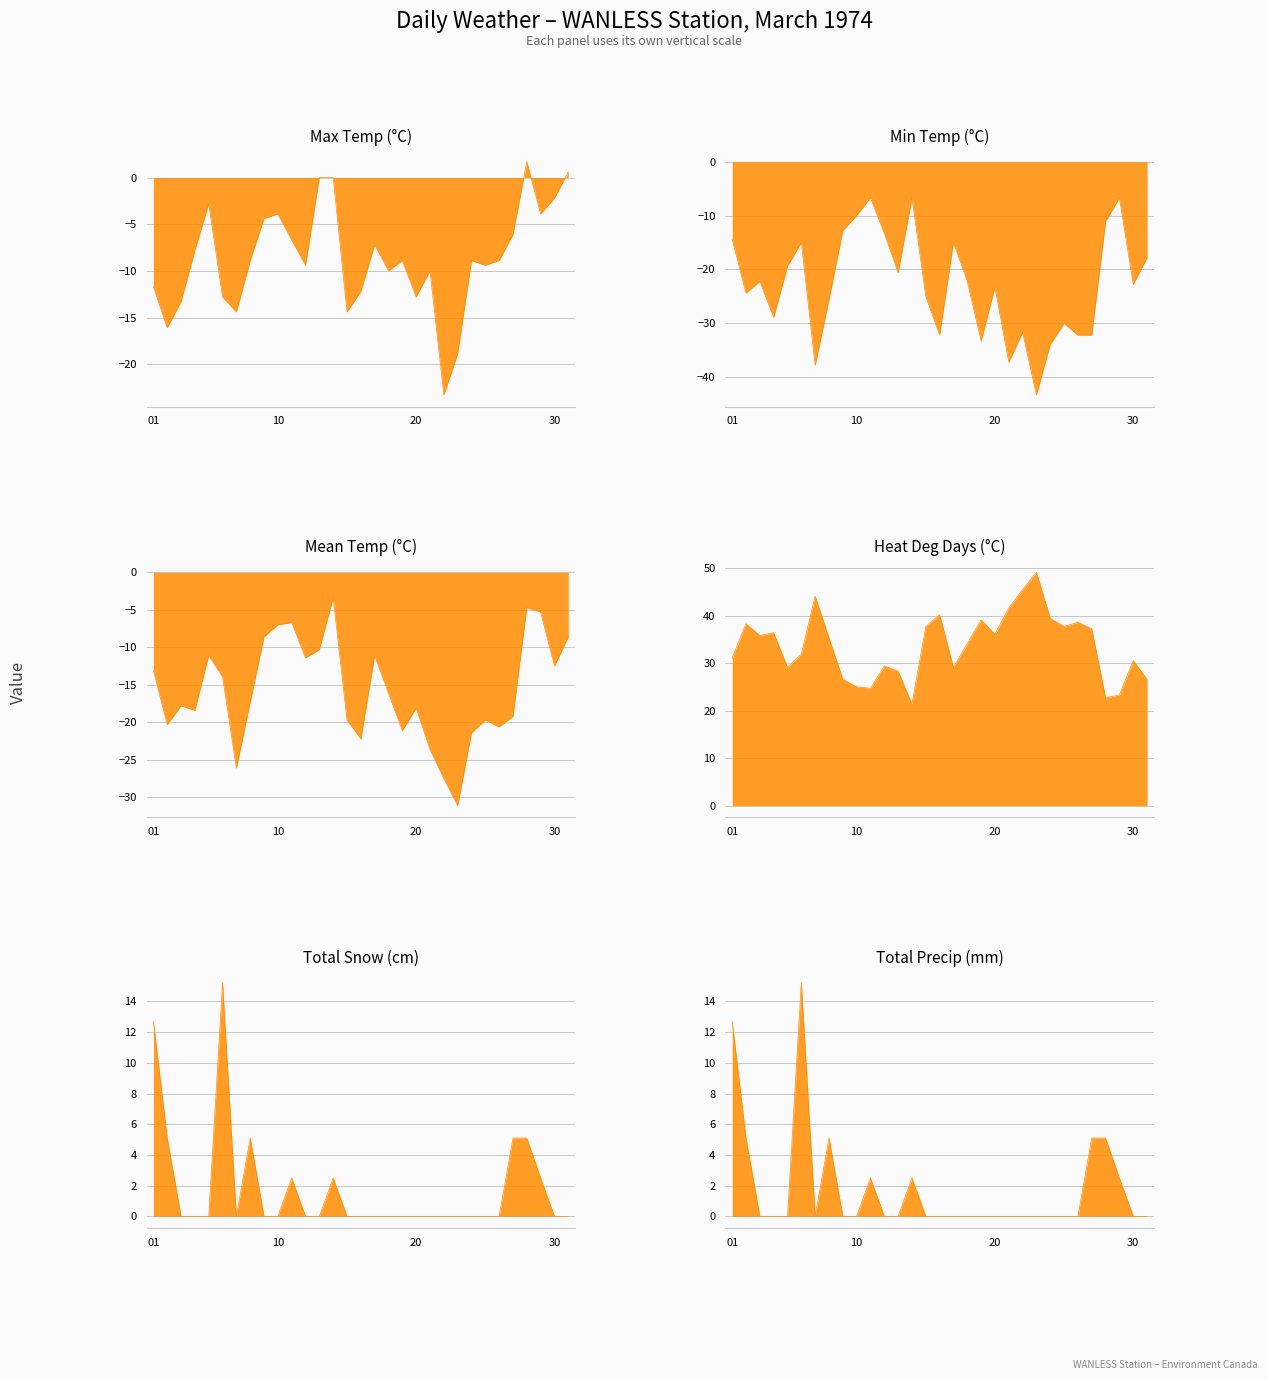

True or false: Min Temp (°C) and Mean Temp (°C) intersect in this chart.

False